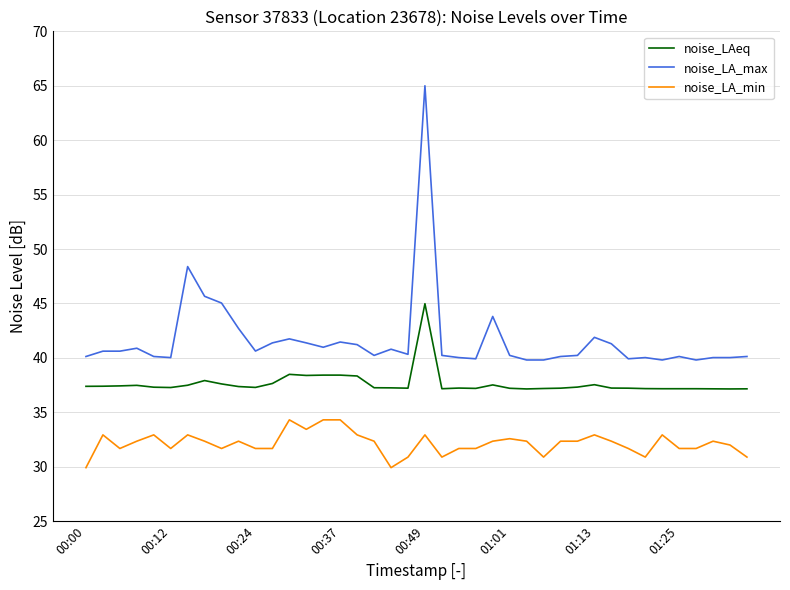

List the series in order of their peak value, highest first.

noise_LA_max, noise_LAeq, noise_LA_min